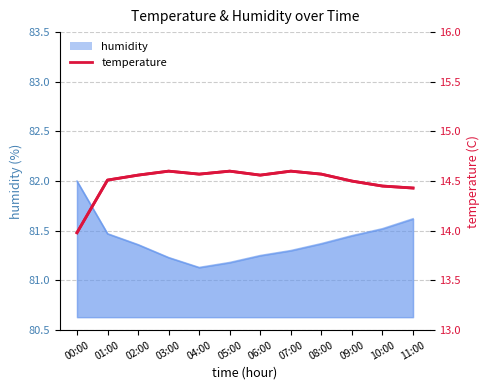

Reading left to right, extract all data points from this chart.

00:00=14.0	01:00=14.5	02:00=14.6	03:00=14.6	04:00=14.6	05:00=14.6	06:00=14.6	07:00=14.6	08:00=14.6	09:00=14.5	10:00=14.4	11:00=14.4